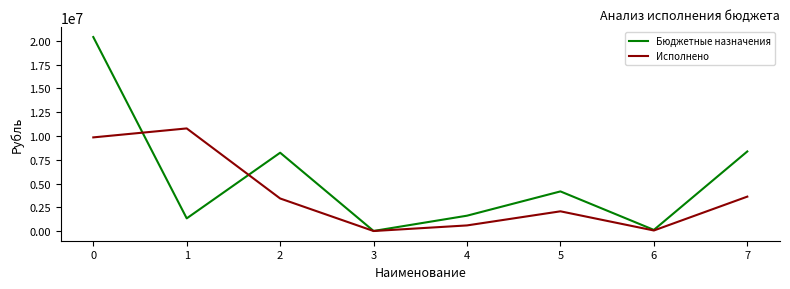

Read the Бюджетные назначения value at 5.

4170411.0